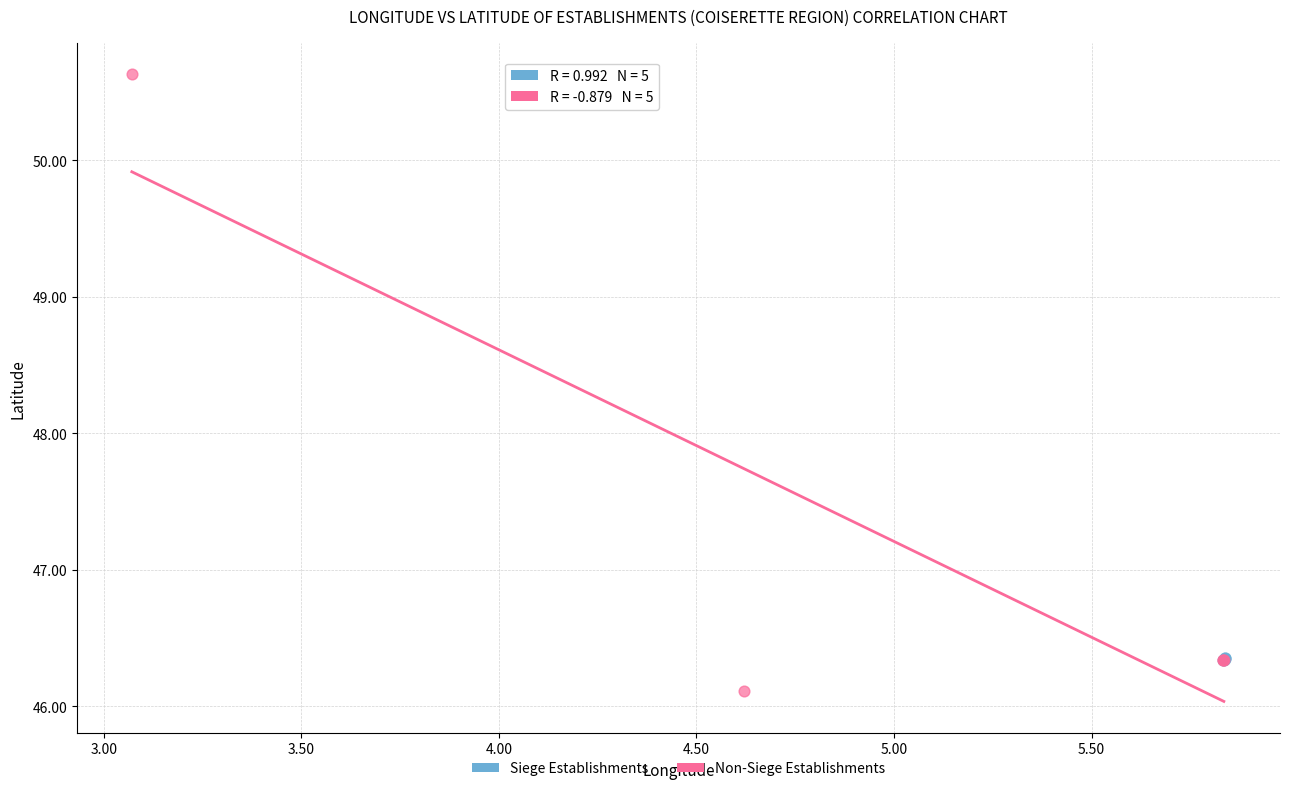

Which series contains the lowest Y value?

Non-Siege Establishments